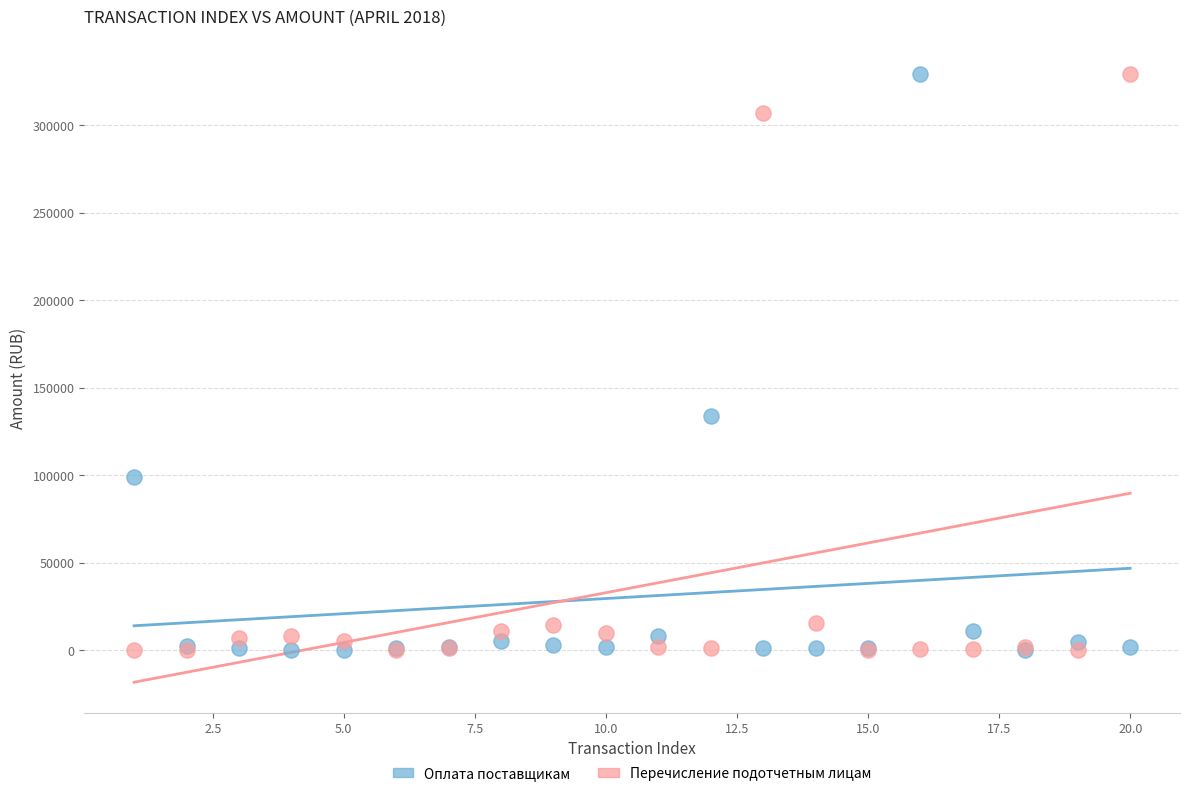

In the Перечисление подотчетным лицам series, what Y value is closest to 164722?

307053.2